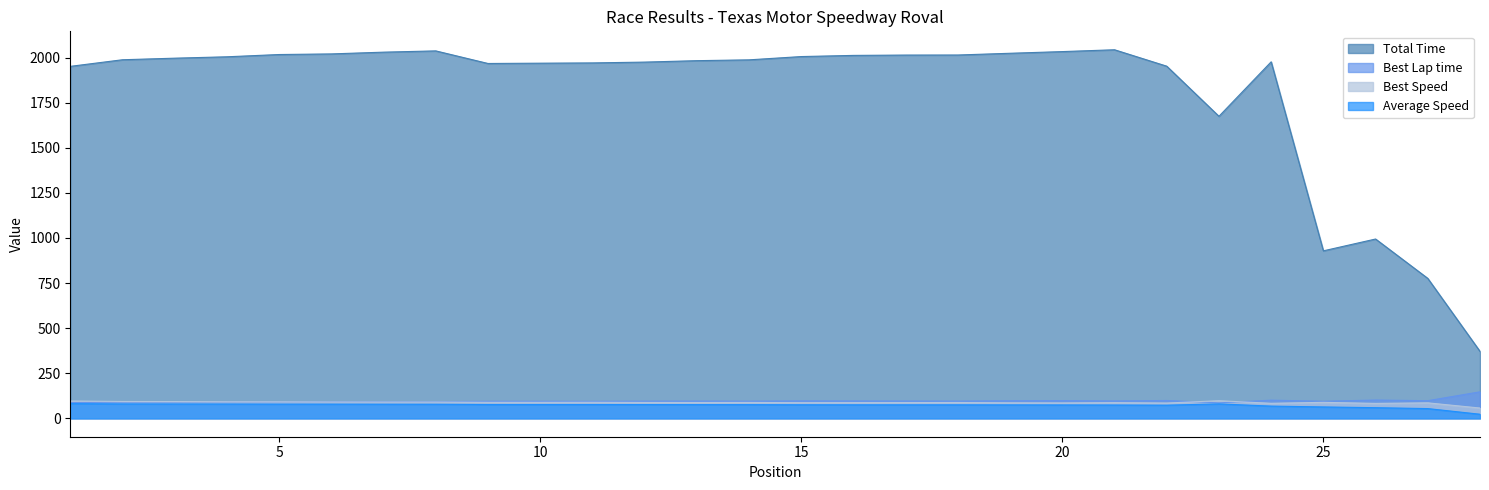

Which series has the largest range (max minus min)?

Total Time